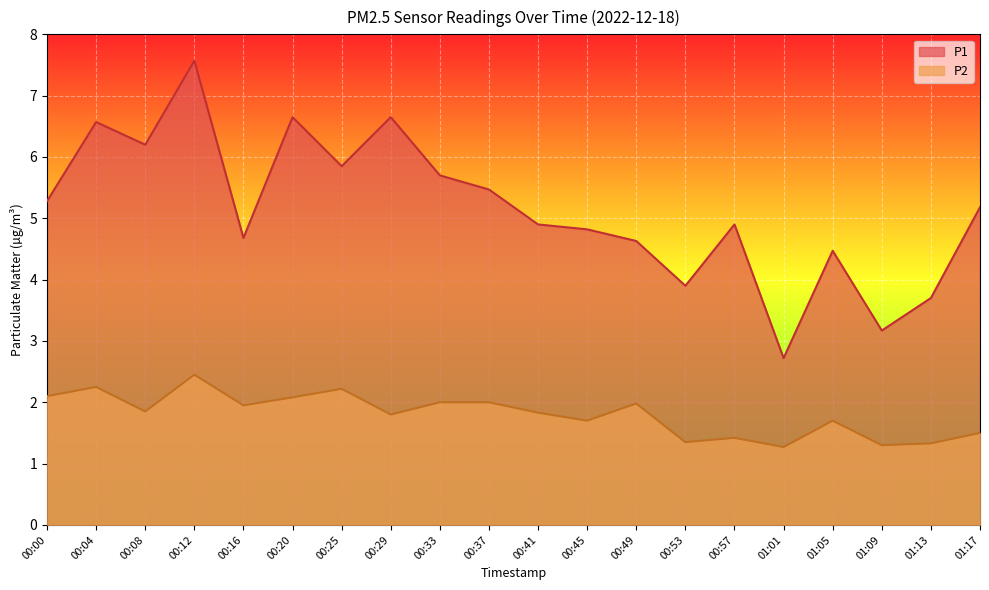

Is the value of P1 at 01:05 greater than the value of P2 at 00:53?

Yes